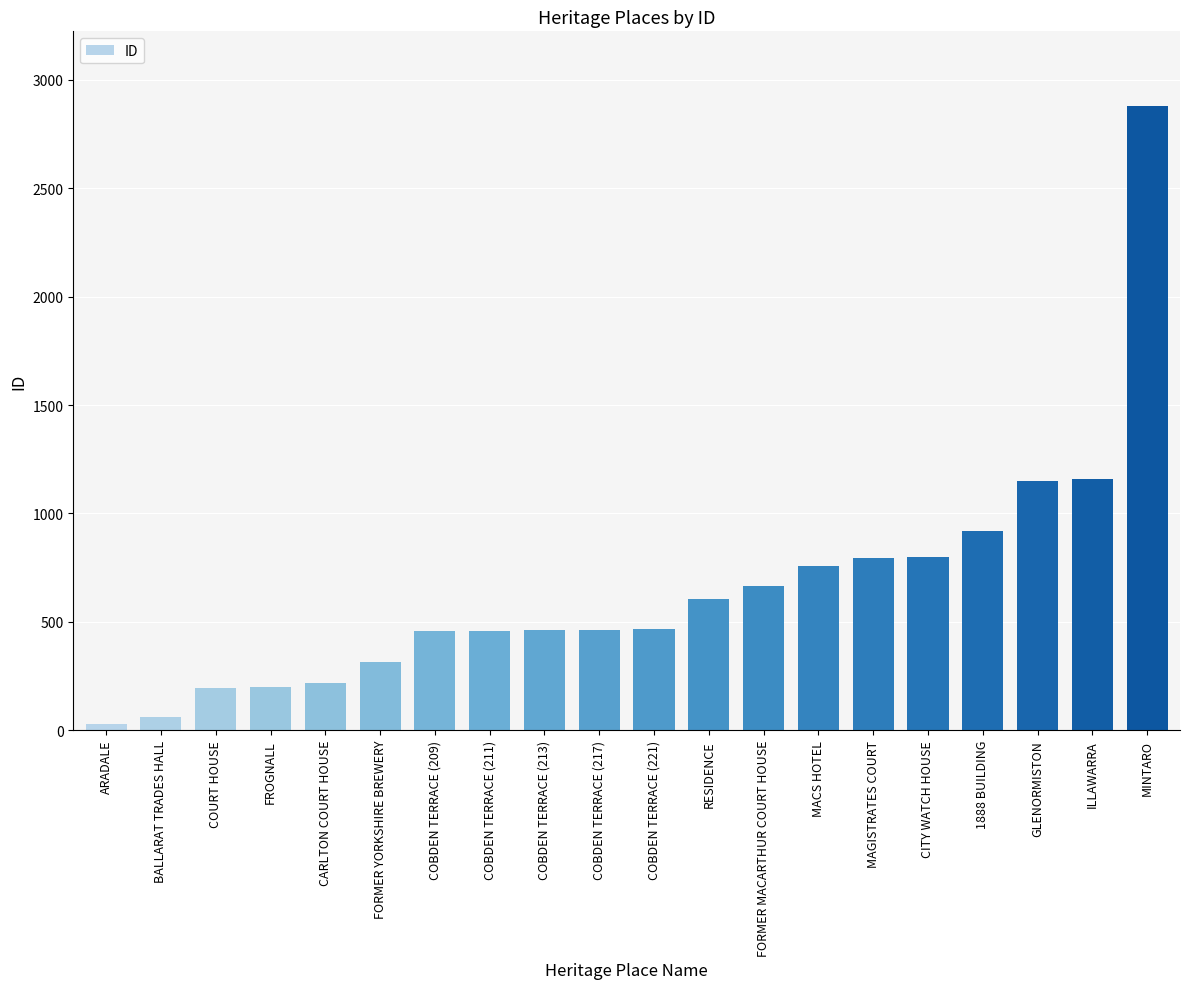

At which category does the chart reach its minimum across all series?

ARADALE